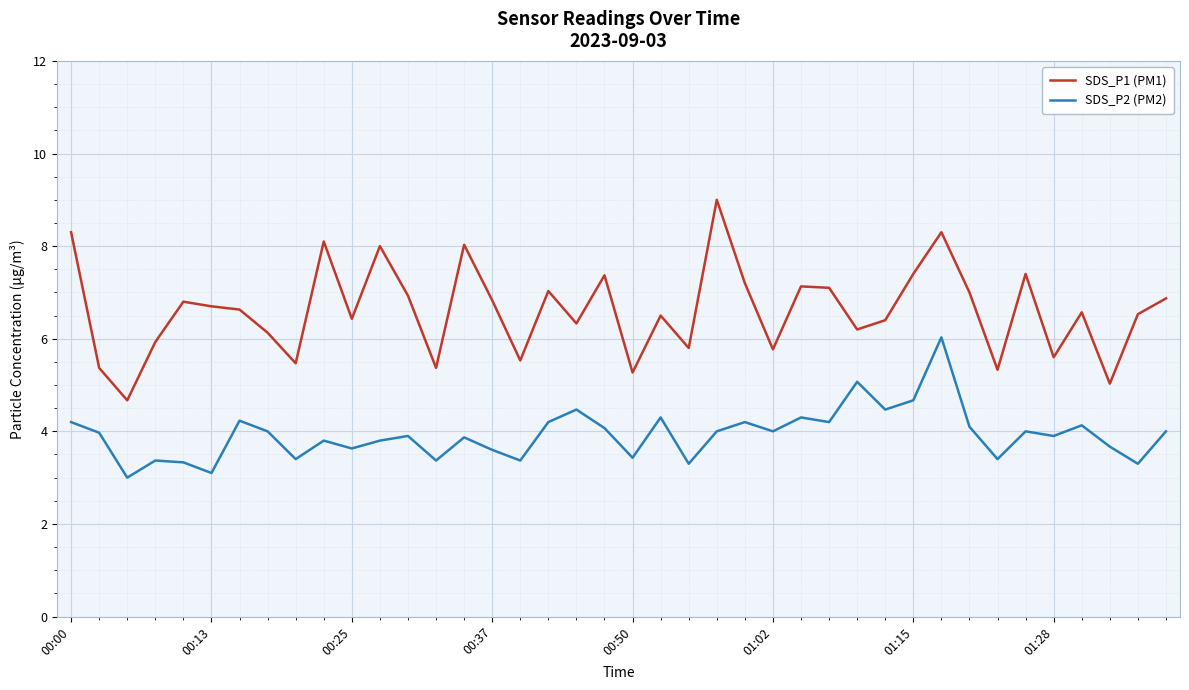

Which series has the widest spread of values?

SDS_P1 (PM1)